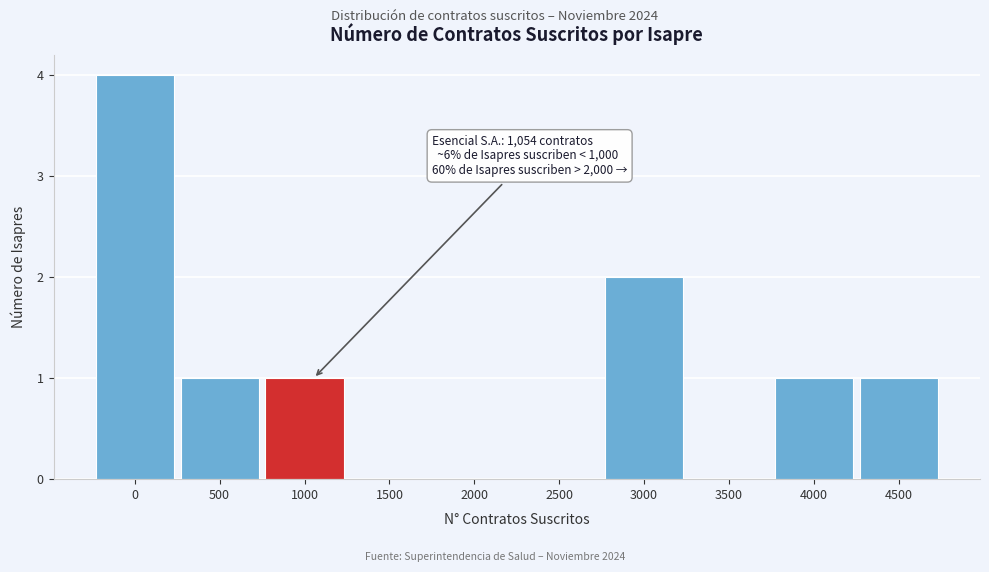

Reading right to left, list all the values displayed in this chart.

4500=1	4000=1	3500=0	3000=2	2500=0	2000=0	1500=0	1000=1	500=1	0=4